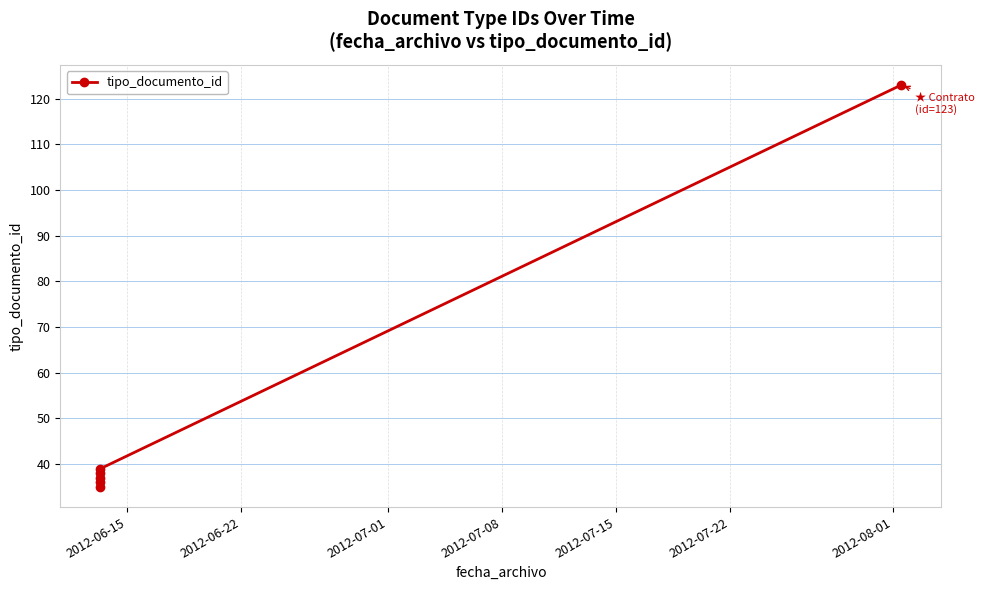

Reading left to right, extract all data points from this chart.

35	36	37	38	39	123